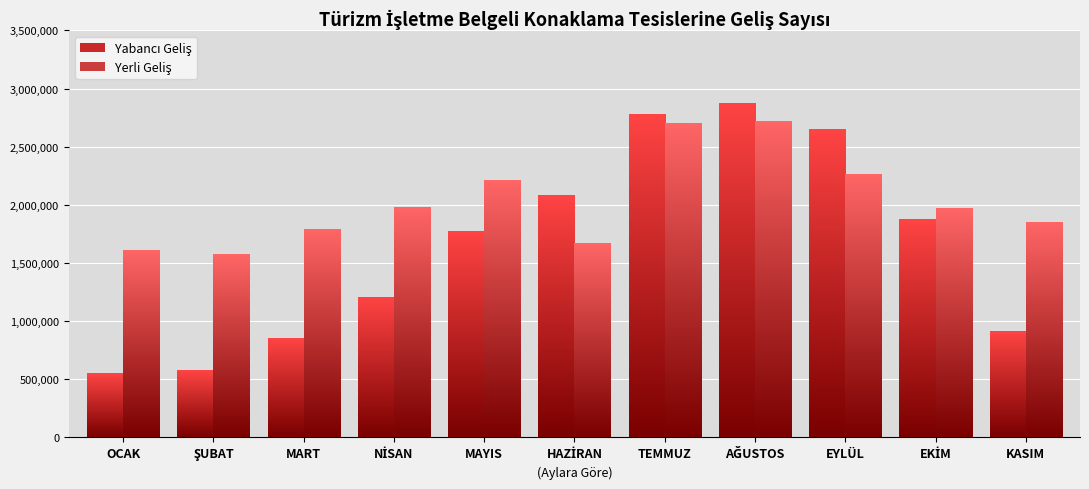

Is the value of Yerli Geliş at TEMMUZ greater than the value of Yabancı Geliş at EKİM?

Yes